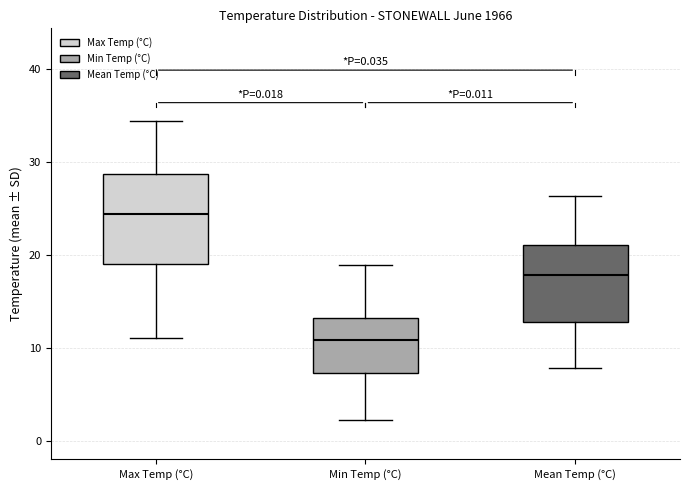

Reading left to right, transcribe this box plot: for each box, give where its median line is, the range the box spans, and where its two whiskers end, as read against the y-axis. The values are not printed on the chart, so give them approximately, as read against the axis.

Max Temp (°C): median 24, box 19 to 29, whiskers 11 to 34
Min Temp (°C): median 11, box 7 to 13, whiskers 2 to 19
Mean Temp (°C): median 18, box 13 to 21, whiskers 8 to 26